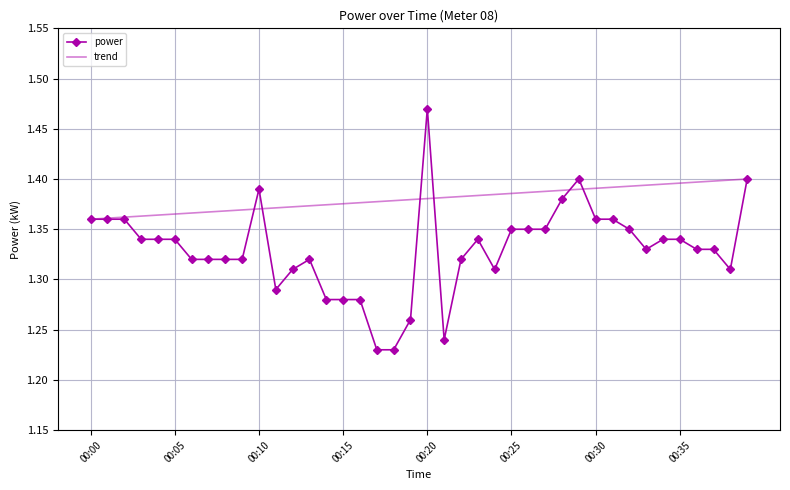

Rank the series by their average value, from lowest to highest.

power, trend